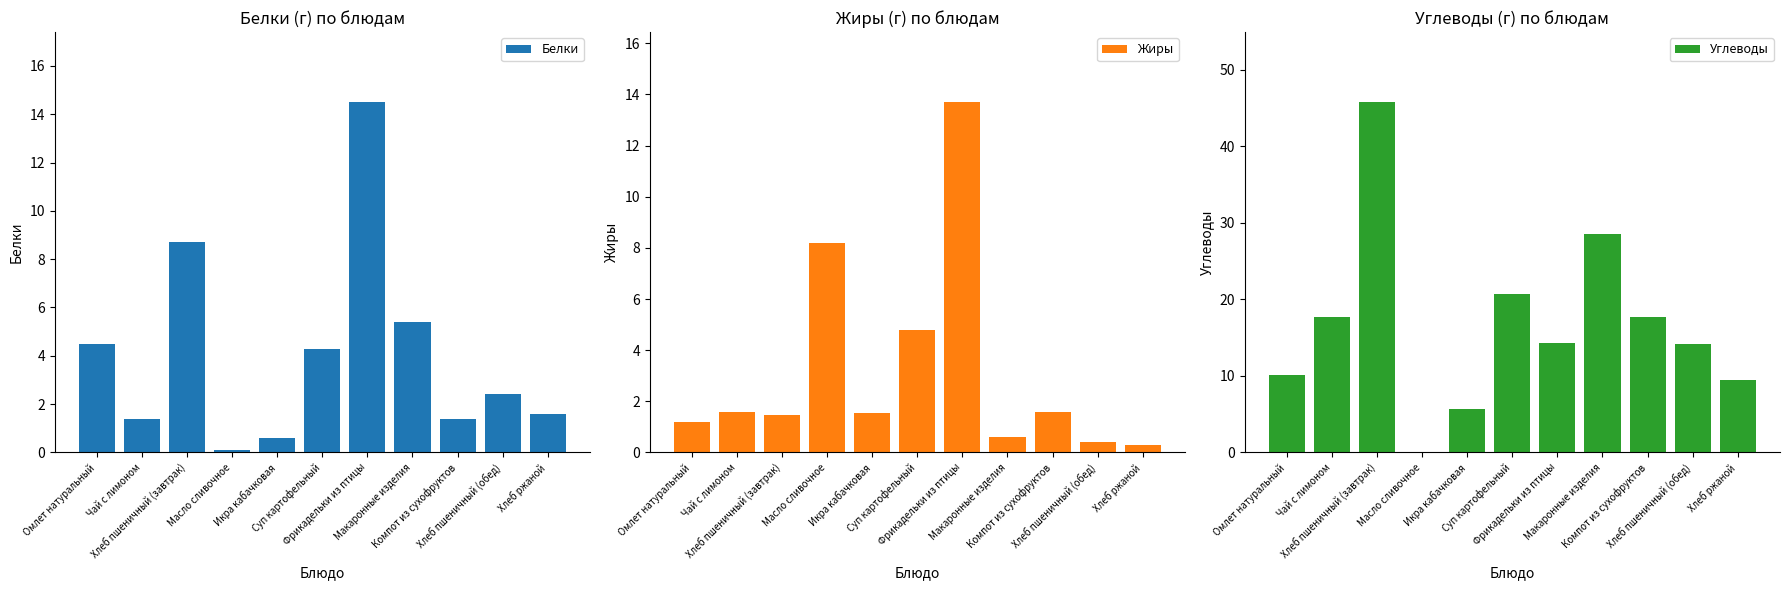

Reading left to right, what are all the values shown in this chart?

Белки: 4.5	1.4	8.7	0.1	0.6	4.3	14.5	5.4	1.4	2.4	1.6
Жиры: 1.2	1.6	1.4	8.2	1.6	4.8	13.7	0.6	1.6	0.4	0.3
Углеводы: 10.1	17.7	45.8	0.1	5.6	20.7	14.3	28.5	17.7	14.2	9.5